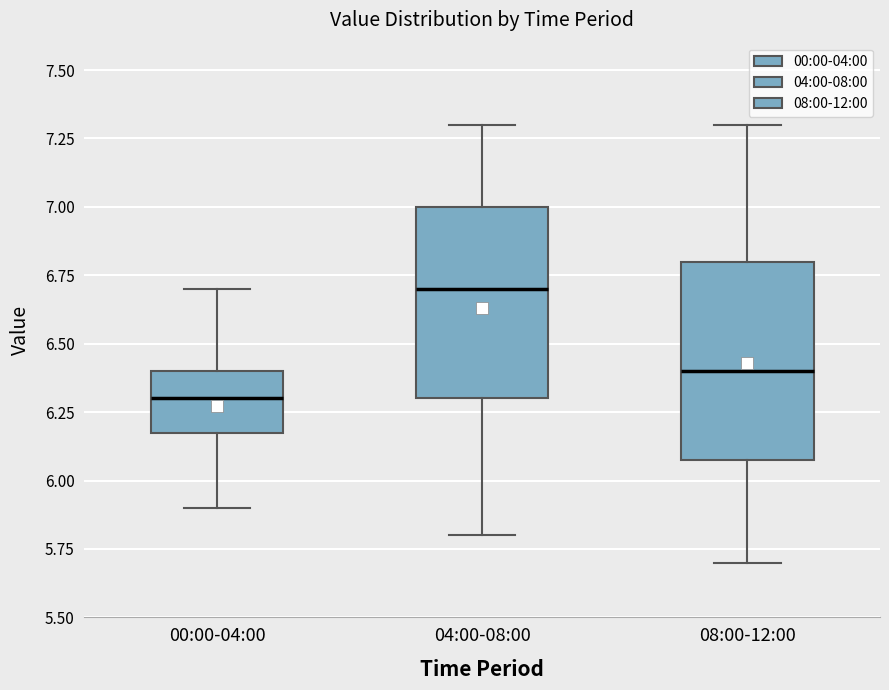

Reading left to right, transcribe this box plot: for each box, give where its median line is, the range the box spans, and where its two whiskers end, as read against the y-axis. The values are not printed on the chart, so give them approximately, as read against the axis.

00:00-04:00: median 6.3, box 6.2 to 6.4, whiskers 5.9 to 6.7
04:00-08:00: median 6.7, box 6.3 to 7.0, whiskers 5.8 to 7.3
08:00-12:00: median 6.4, box 6.1 to 6.8, whiskers 5.7 to 7.3